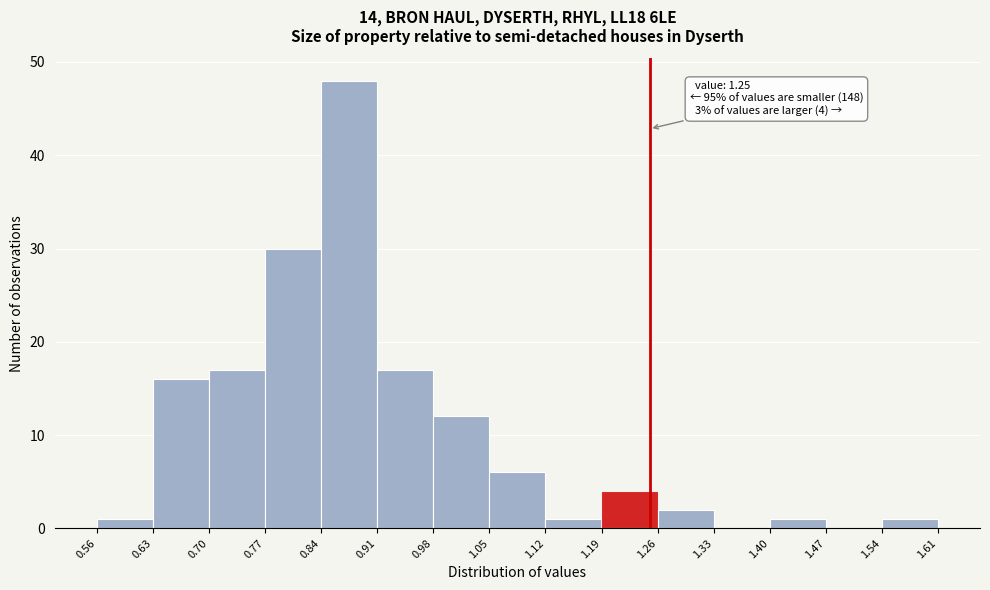

Over which range of the x-axis is the bar tallest?

0.84 to 0.91